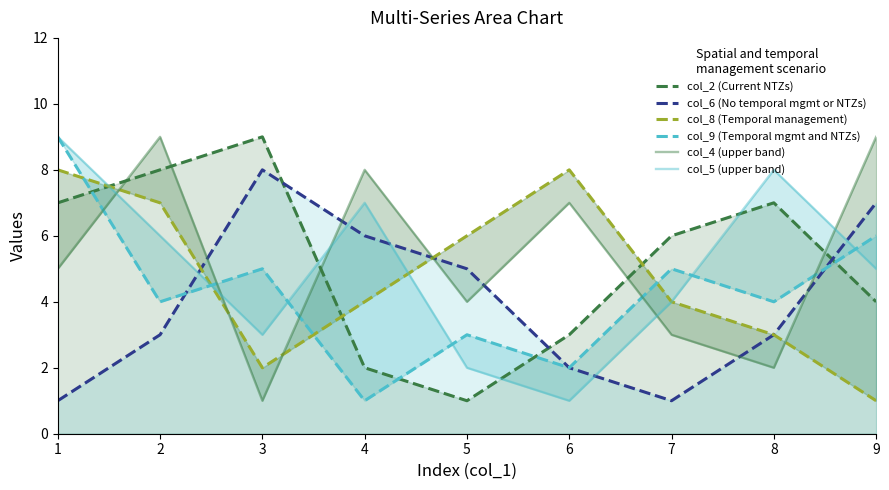

Which has a higher value, 1 or 7?

1